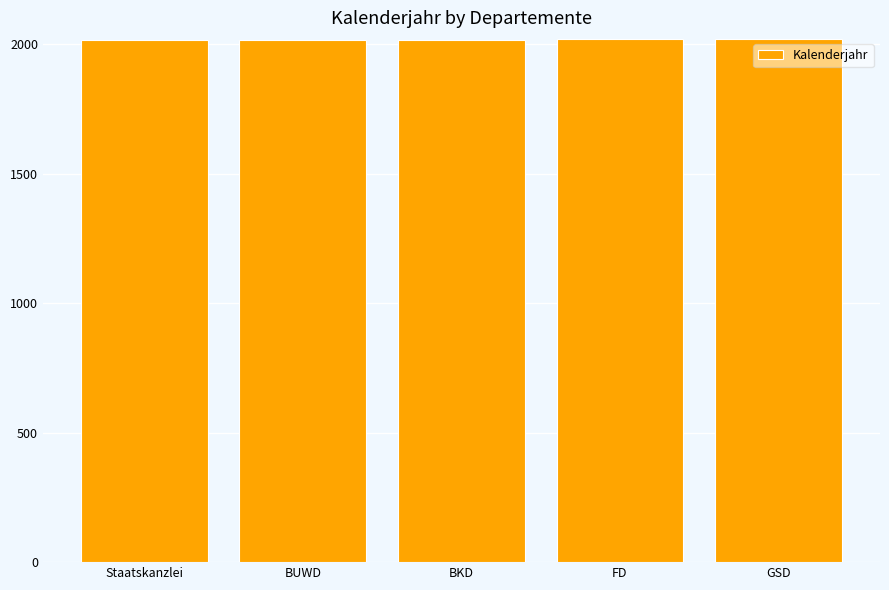

What is the sum of the values at FD and GSD?

4039